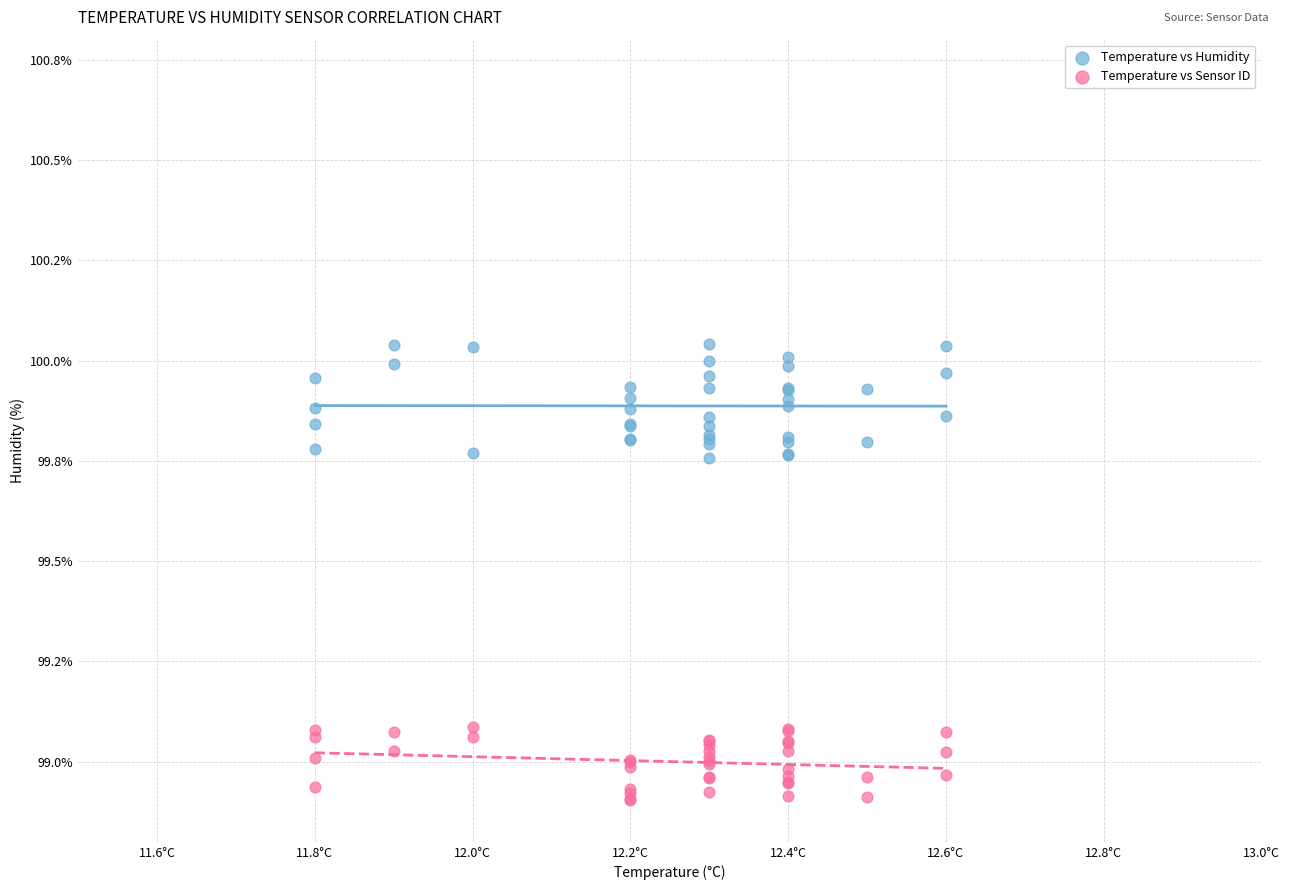

Which series contains the lowest Y value?

Temperature vs Sensor ID